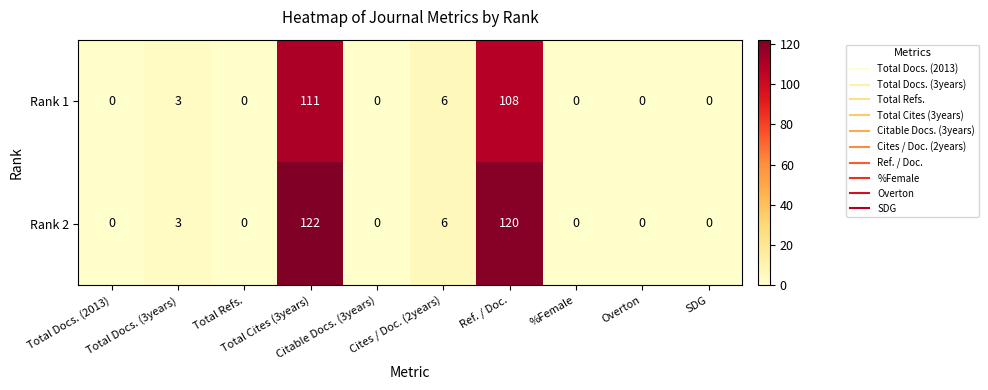

What is the difference between the maximum and second lowest values in the Rank 1 series?

111